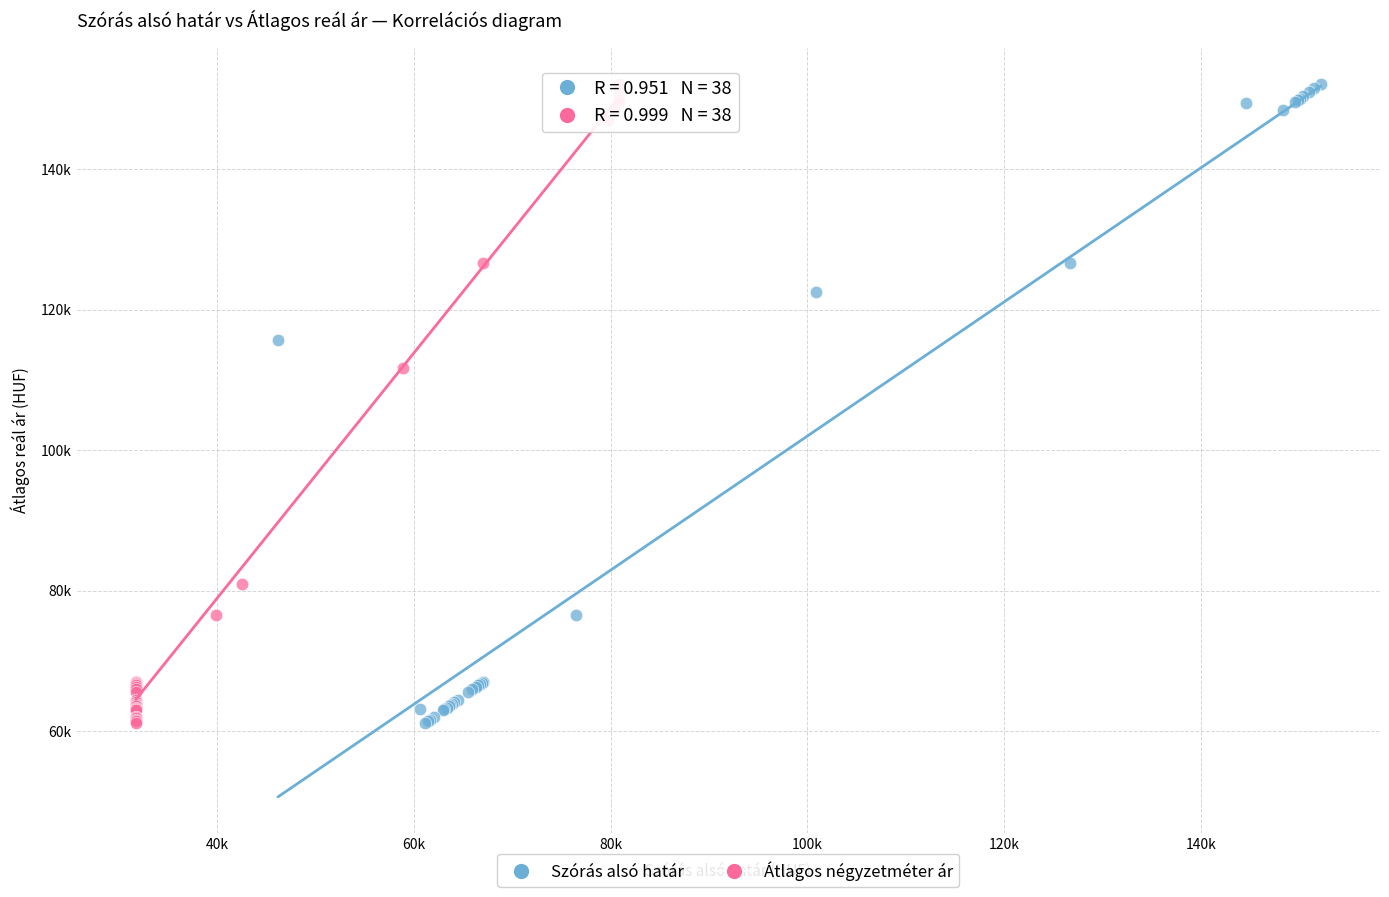

What are all the series names shown in the legend?

Szórás alsó határ, Átlagos négyzetméter ár